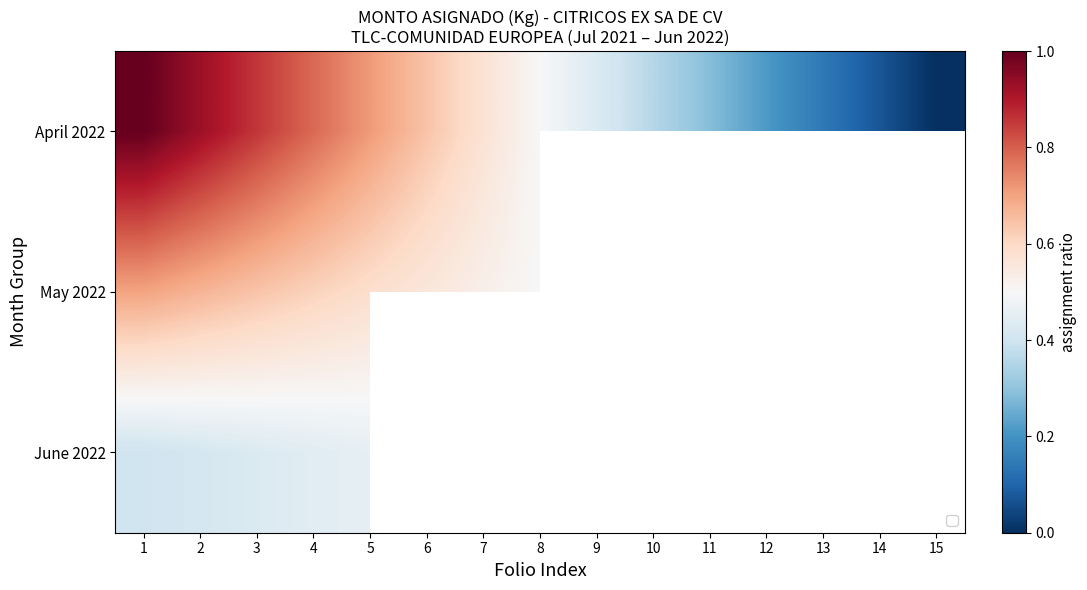

What is the greatest value displayed?

1.0